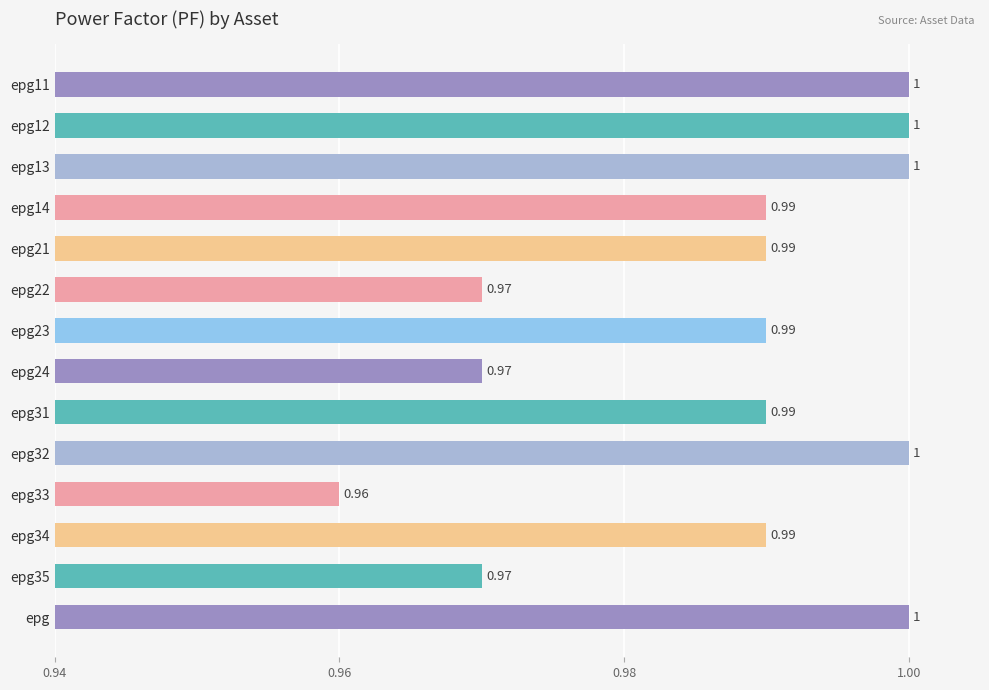

What is the sum of all values?

13.8